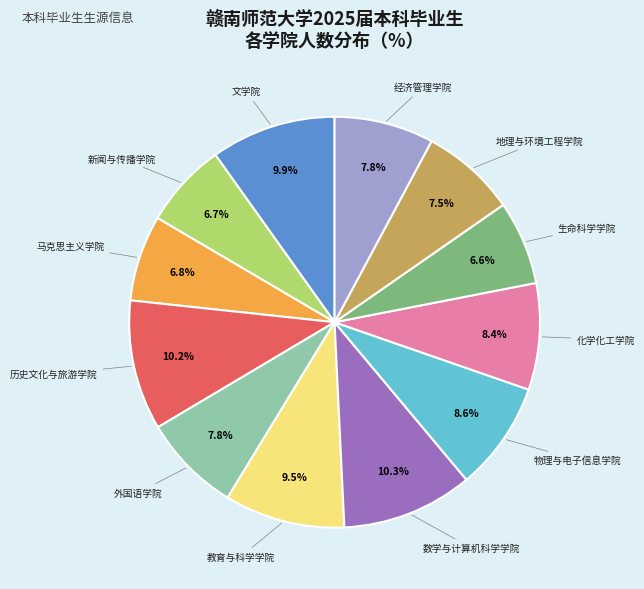

Is there a majority slice in this chart?

No